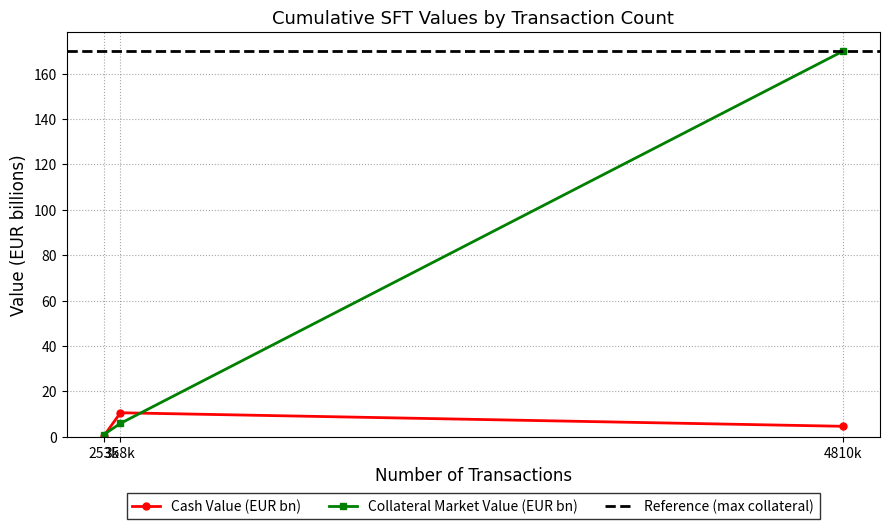

How many series are shown in this chart?

2